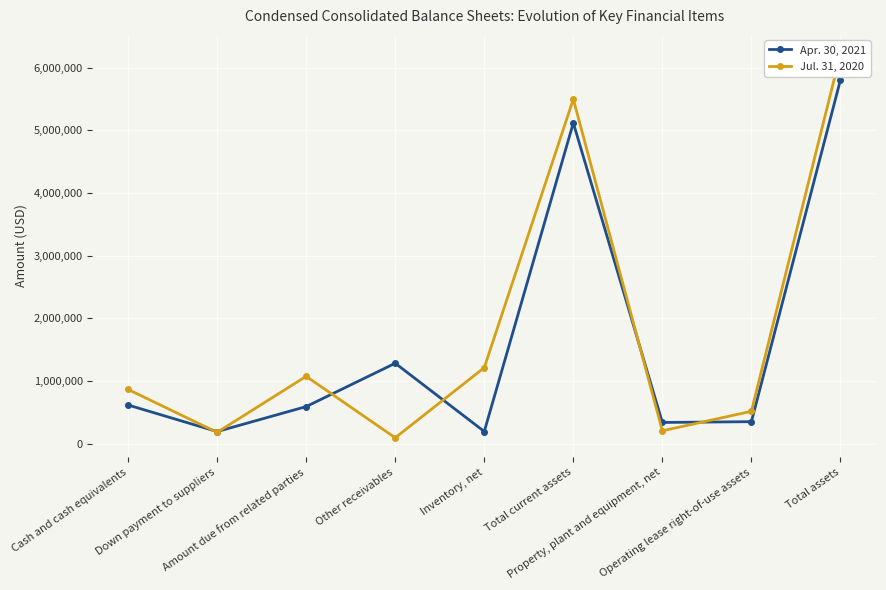

In Apr. 30, 2021, how many points are lower than both neighbors (excluding endpoints)?

3